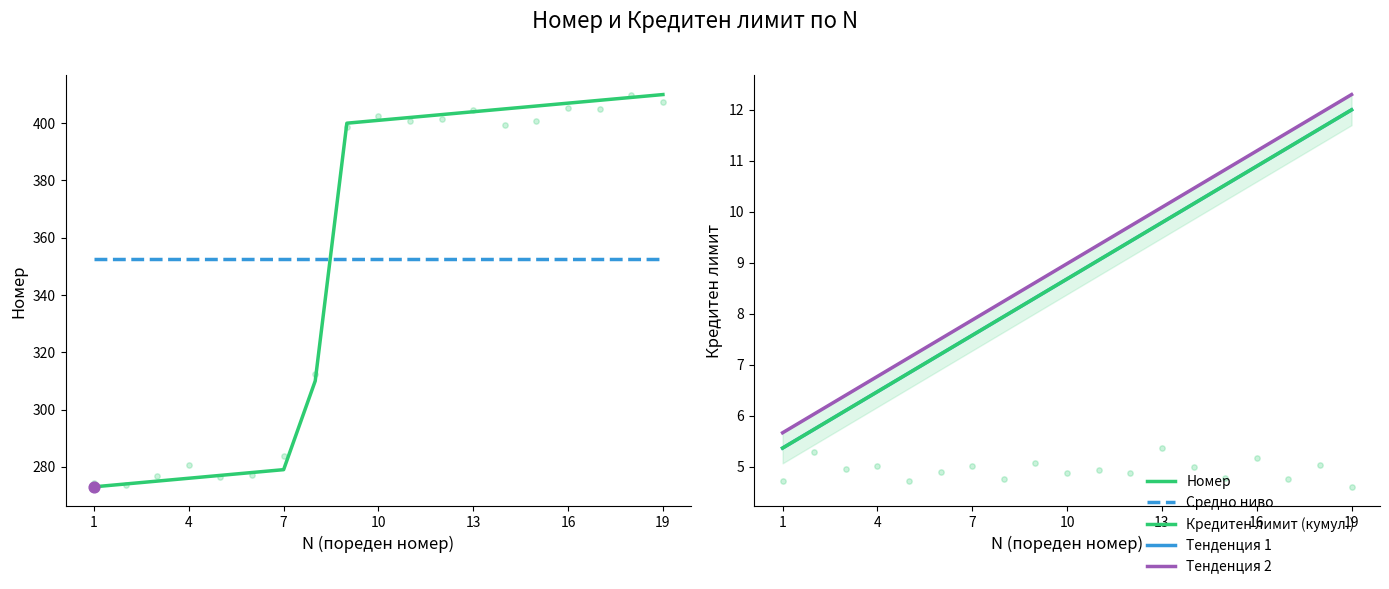

Which series has the largest total across all categories?

Номер